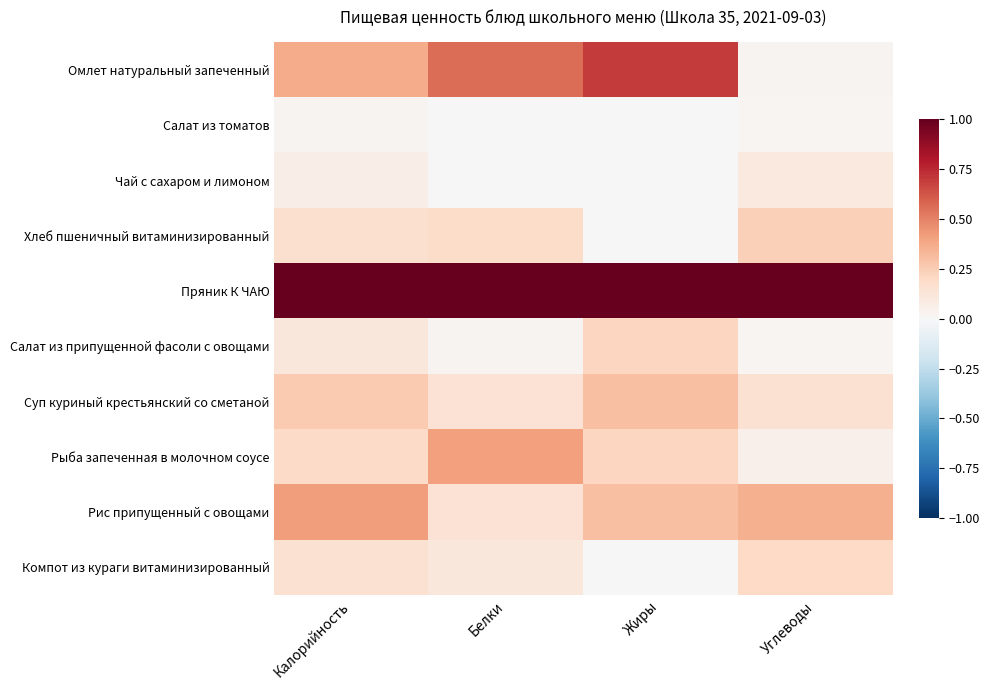

Reading left to right, extract all data points from this chart.

Омлет натуральный запеченный: Калорийность=0.4	Белки=0.6	Жиры=0.7	Углеводы=0.0
Салат из томатов: Калорийность=0.0	Белки=0.0	Жиры=0.0	Углеводы=0.0
Чай с сахаром и лимоном: Калорийность=0.1	Белки=0.0	Жиры=0.0	Углеводы=0.1
Хлеб пшеничный витаминизированный: Калорийность=0.2	Белки=0.2	Жиры=0.0	Углеводы=0.2
Пряник К ЧАЮ: Калорийность=1.0	Белки=1.0	Жиры=1.0	Углеводы=1.0
Салат из припущенной фасоли с овощами: Калорийность=0.1	Белки=0.0	Жиры=0.2	Углеводы=0.0
Суп куриный крестьянский со сметаной: Калорийность=0.3	Белки=0.1	Жиры=0.3	Углеводы=0.2
Рыба запеченная в молочном соусе: Калорийность=0.2	Белки=0.4	Жиры=0.2	Углеводы=0.0
Рис припущенный с овощами: Калорийность=0.4	Белки=0.1	Жиры=0.3	Углеводы=0.4
Компот из кураги витаминизированный: Калорийность=0.2	Белки=0.1	Жиры=0.0	Углеводы=0.2